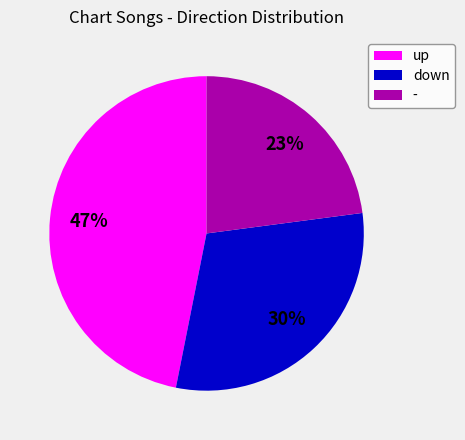

Between up and -, which is larger?

up